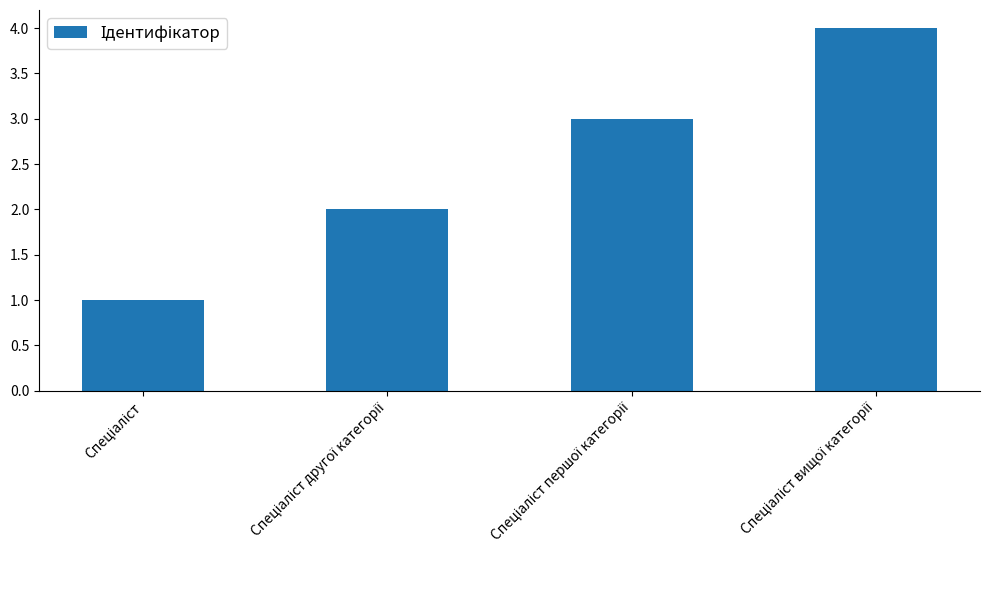

What is the value of the 1st bar from the left?

1